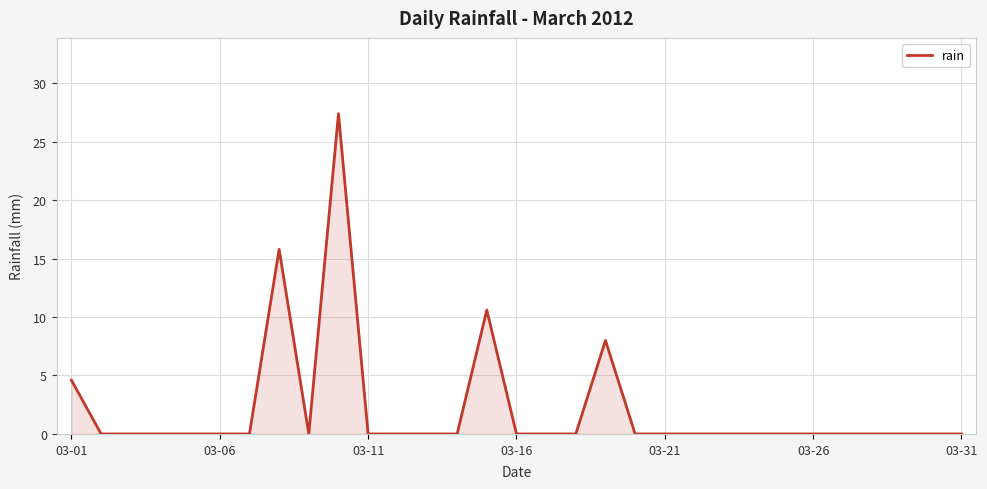

What is the maximum value shown in the chart?

27.4